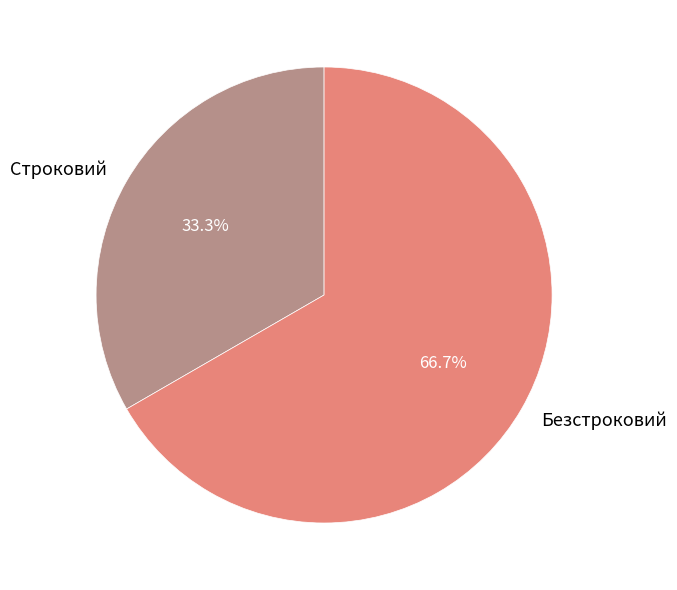

How many slices are in this pie chart?

2